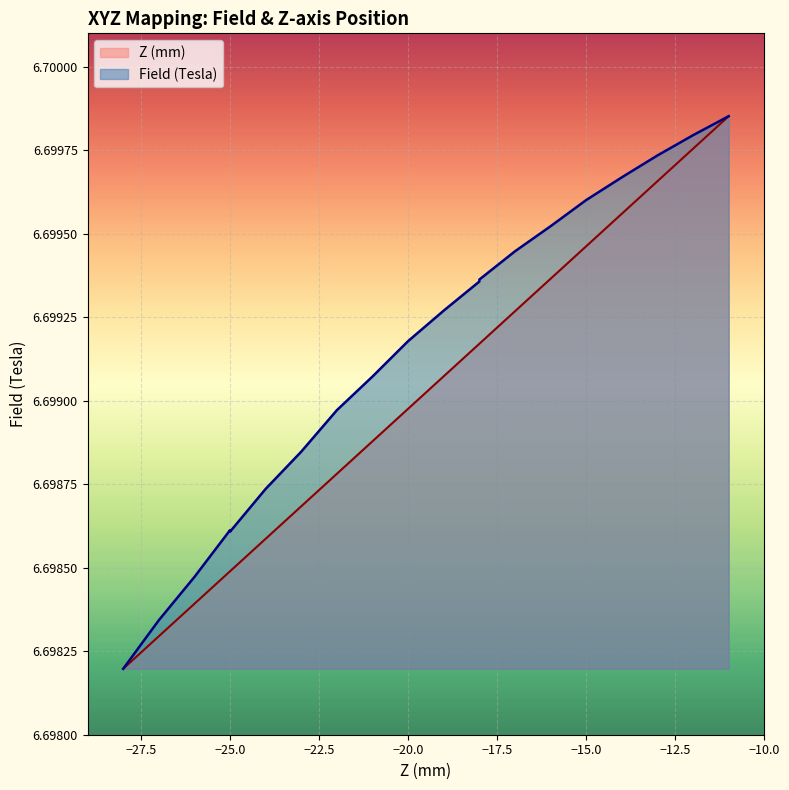

True or false: Field (Tesla) and Z (mm) cross at least once.

False